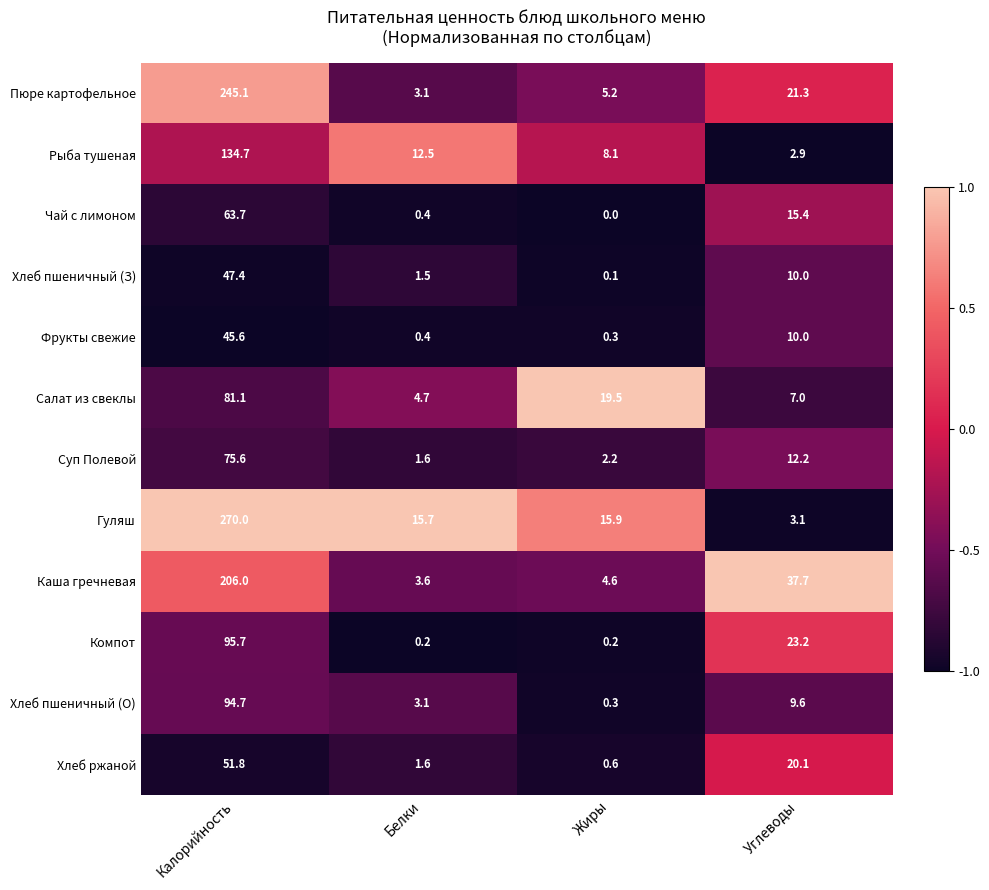

The value of Хлеб пшеничный (О) at Углеводы is 9.6. True or false?

True